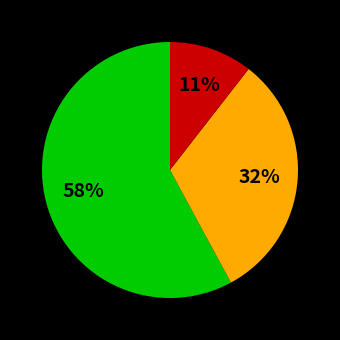

Is there a majority slice in this chart?

Yes